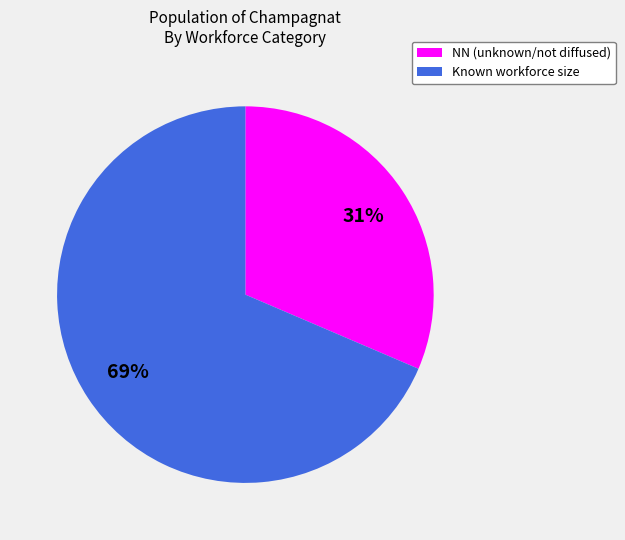

To the nearest percent, what is the average slice percentage?

50%